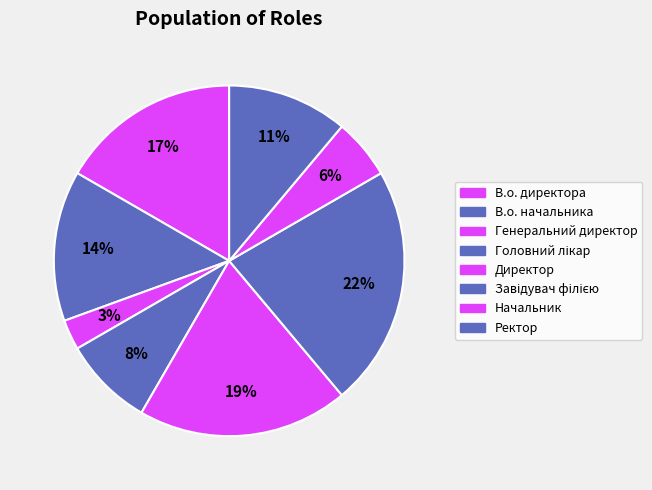

Count the number of slices in the pie.

8